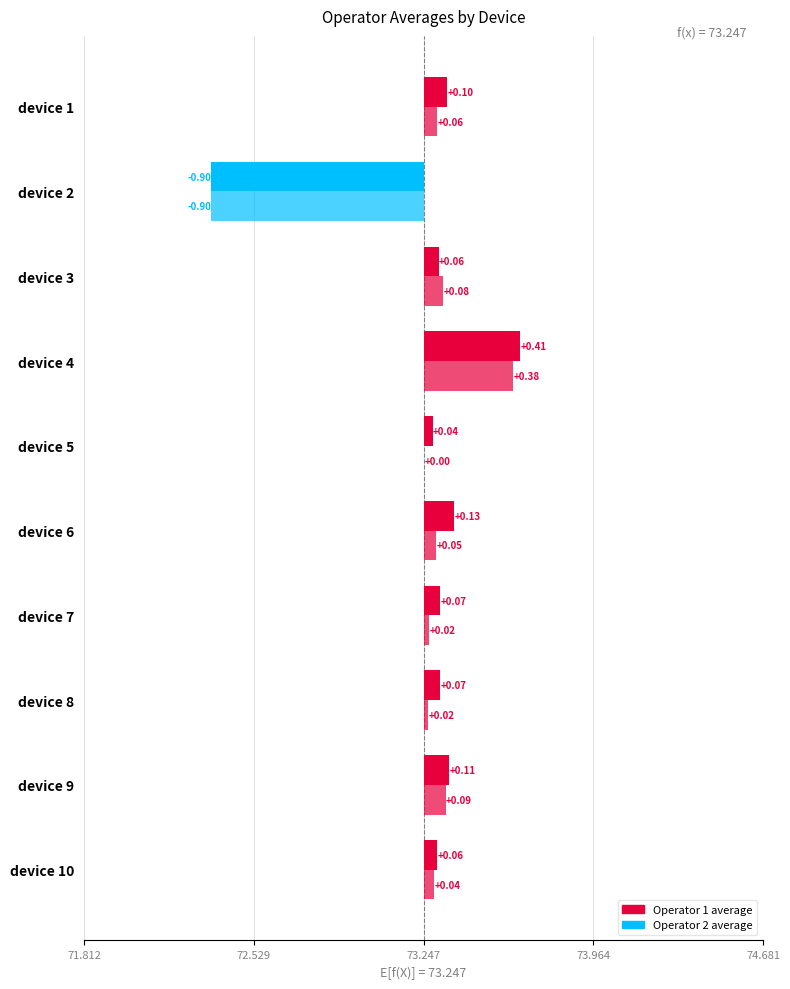

Where does the Operator 1 average series first go above 73?

device 1